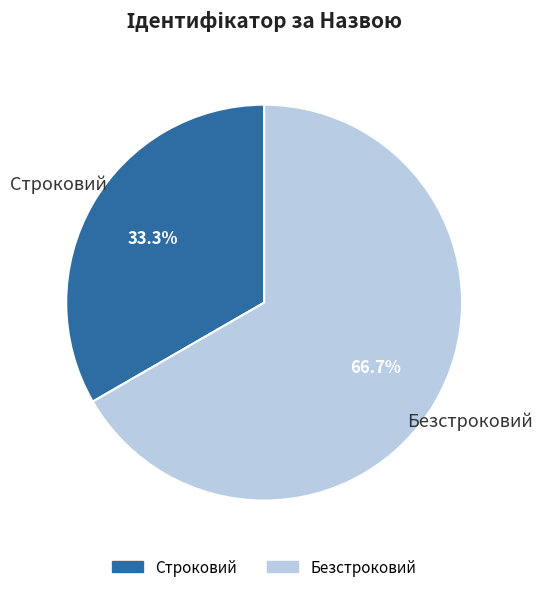

Count the number of slices in the pie.

2